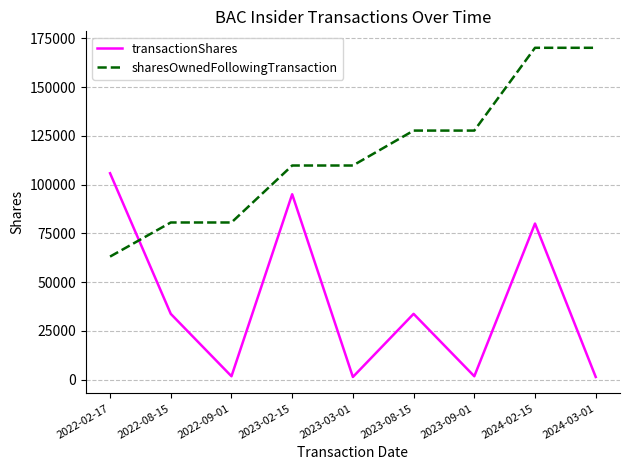

List the series in order of their peak value, highest first.

sharesOwnedFollowingTransaction, transactionShares